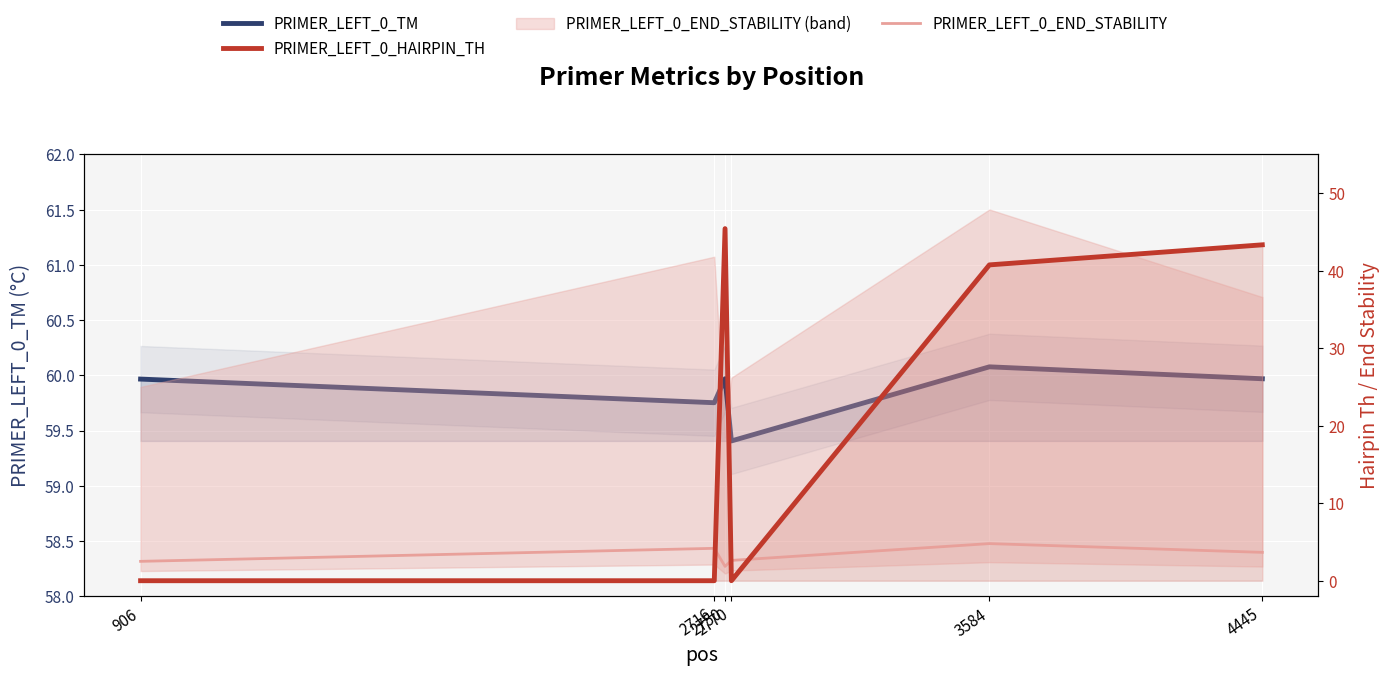

What is the difference between the second highest and second lowest values in the PRIMER_LEFT_0_HAIRPIN_TH series?

43.3